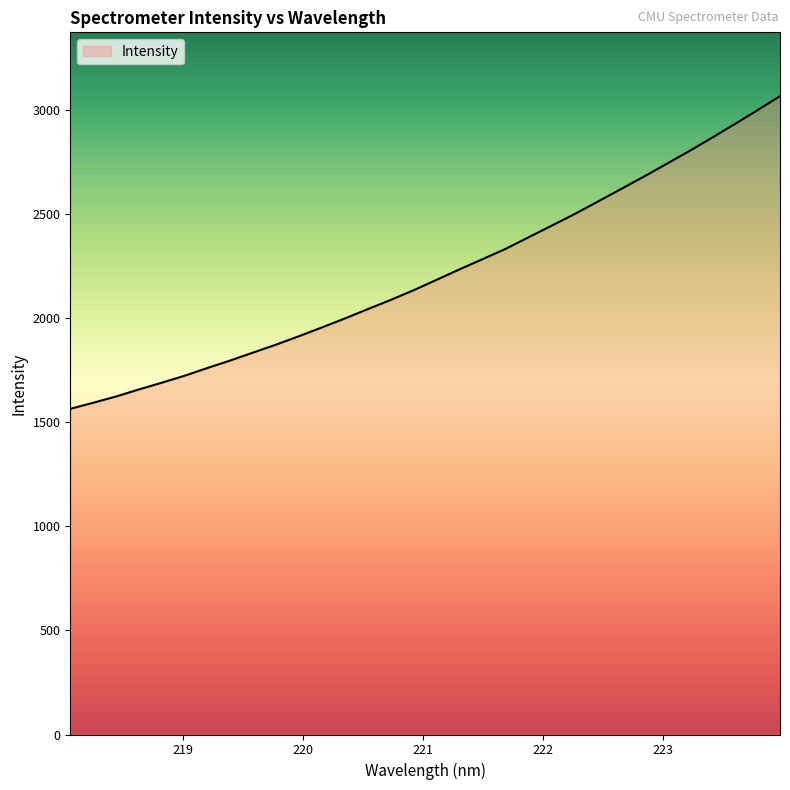

What is the smallest value displayed?

1564.2